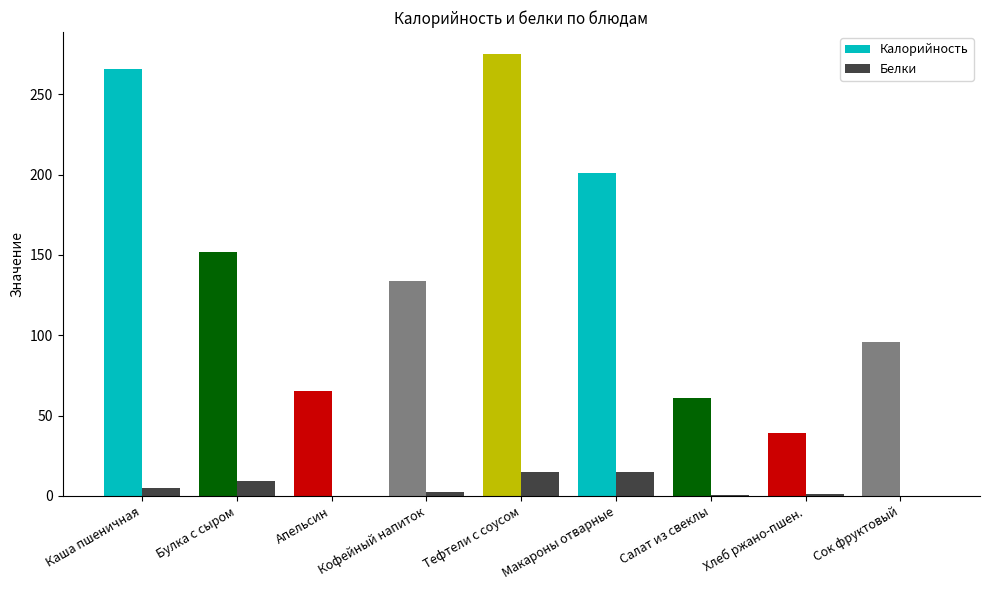

Which series has the largest total across all categories?

Калорийность